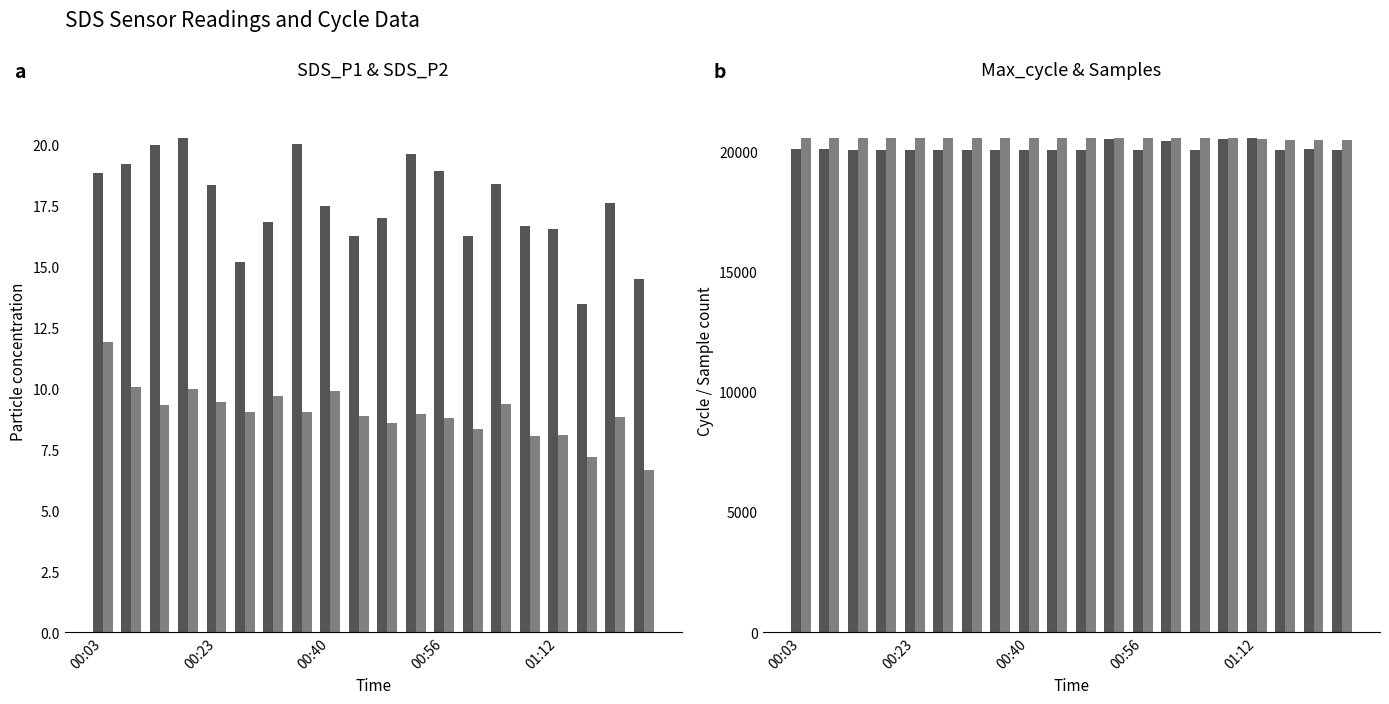

What is the sum of all Samples (scaled) values?

410584.1